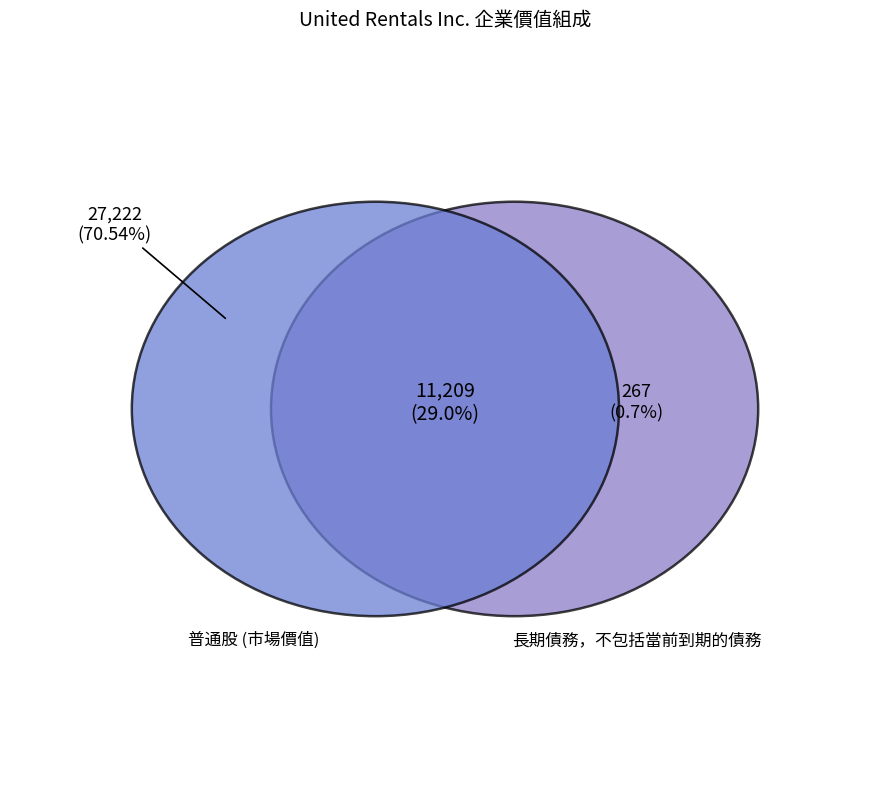

True or false: 短期債務和當前到期的長期債務 accounts for 0% of the total.

True